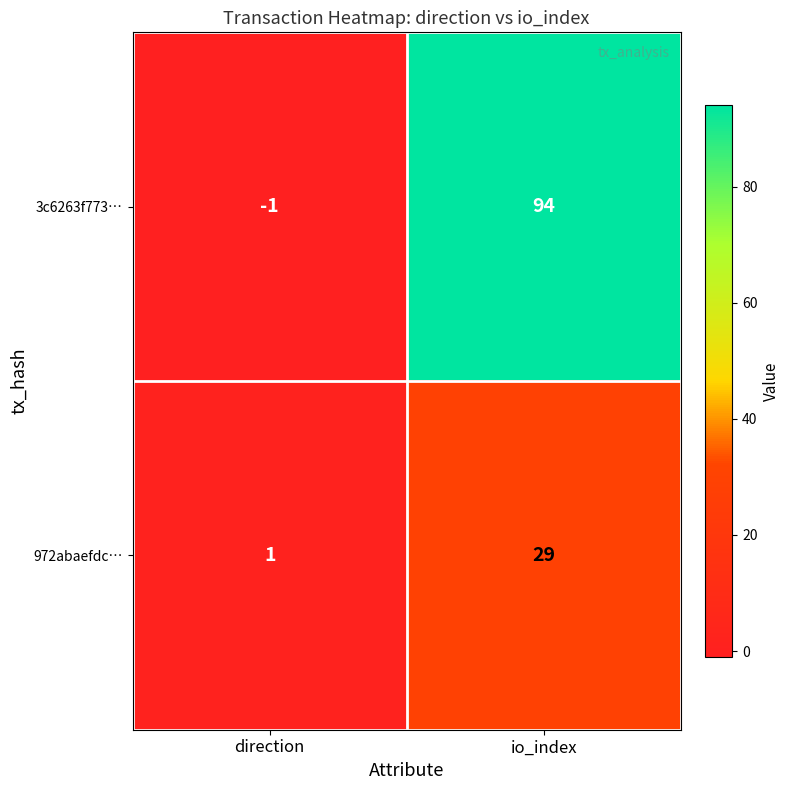

True or false: 972abaefdc… has a value of 49 at io_index.

False